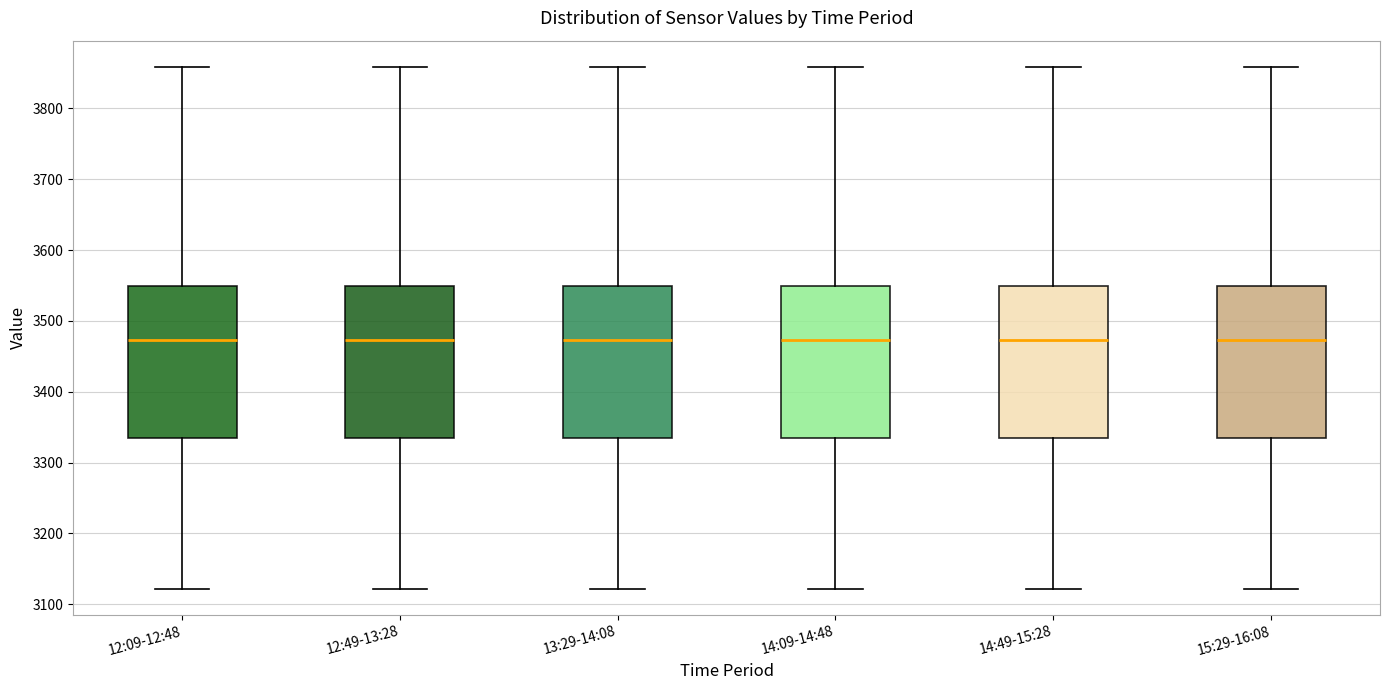

Where is the upper edge of the box for 15:29-16:08 on the y-axis? The values are not printed on the chart, so give them approximately, as read against the axis.

3550